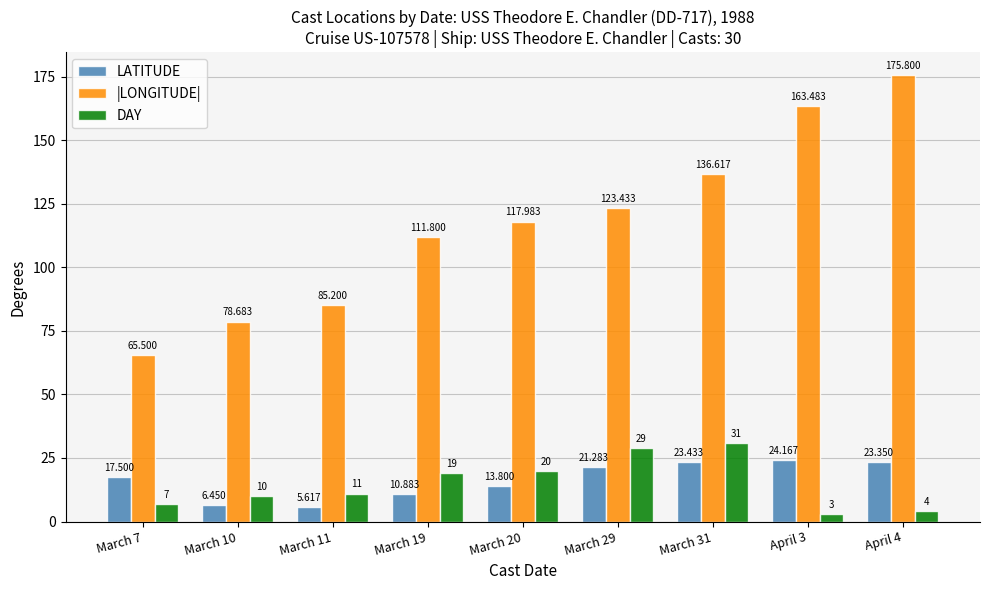

What value does the DAY series have at March 10?

10.0